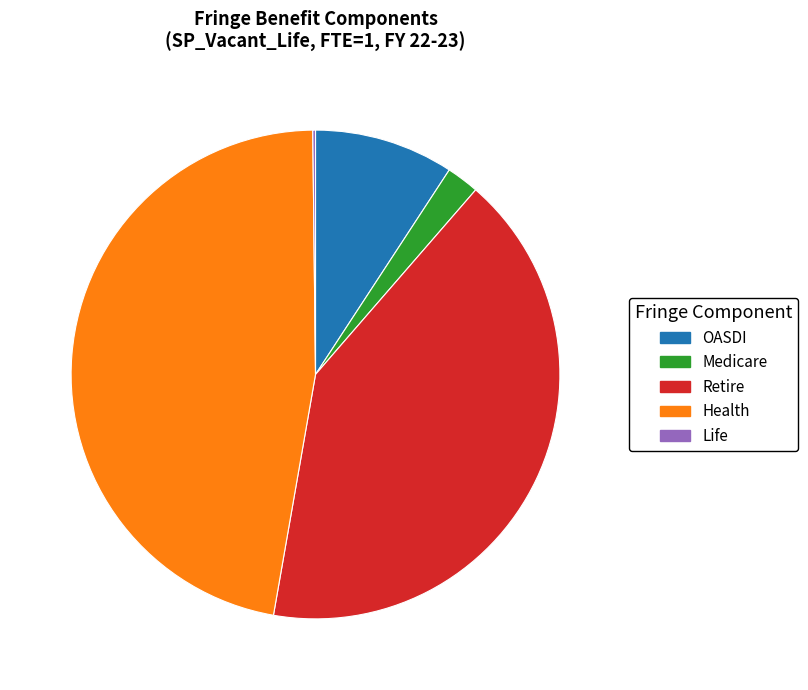

Between Medicare and OASDI, which is larger?

OASDI